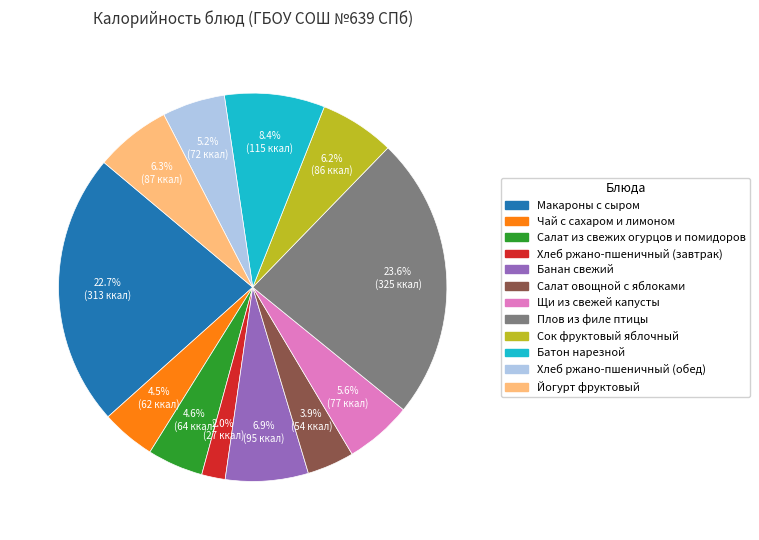

Is Хлеб ржано-пшеничный (обед) the majority of the pie?

No